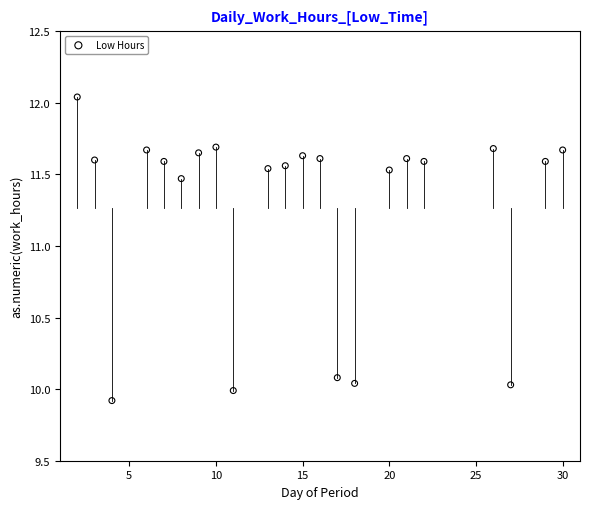

What is the range of X values (max minus min)?

28.0